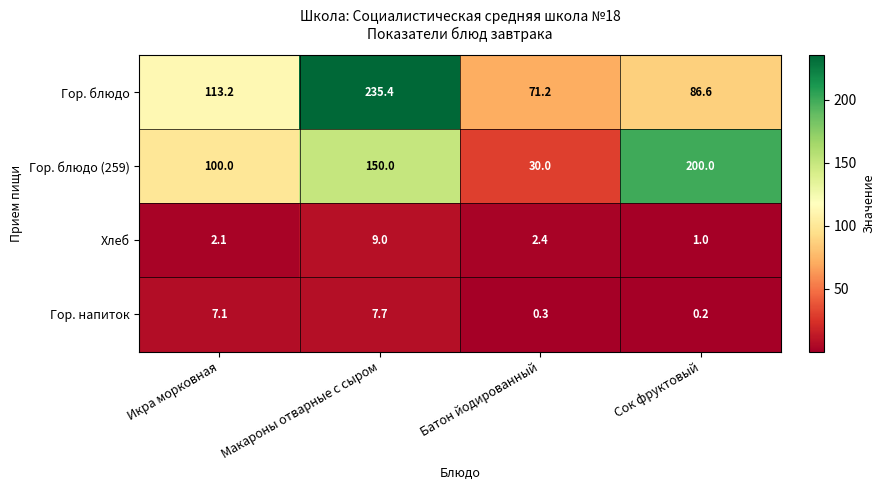

Between Макароны отварные с сыром and Сок фруктовый, which series saw the biggest shift?

Гор. блюдо